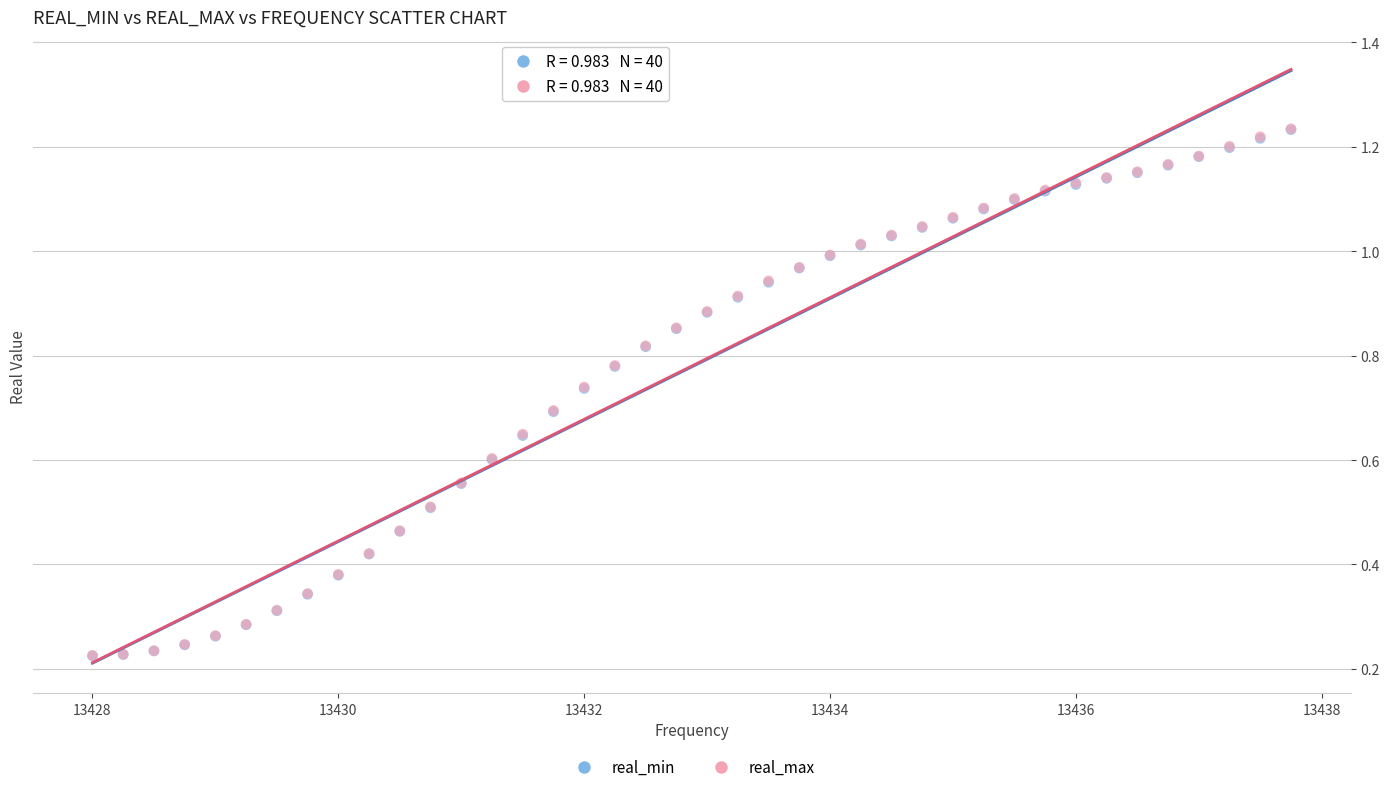

What are all the series names shown in the legend?

real_min, real_max